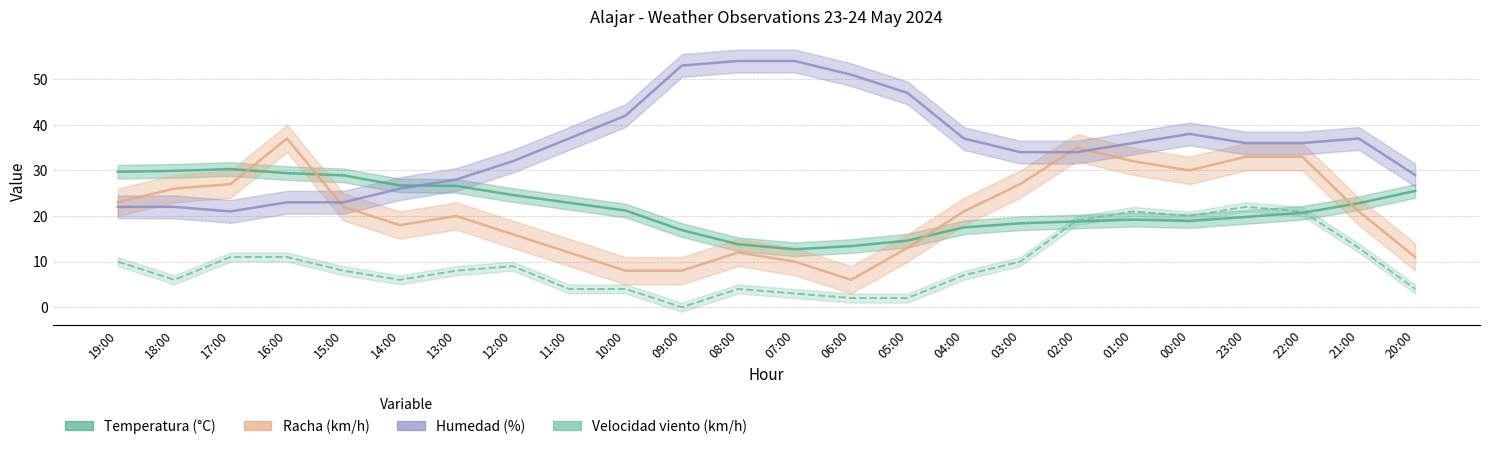

Count the number of data series in this chart.

4